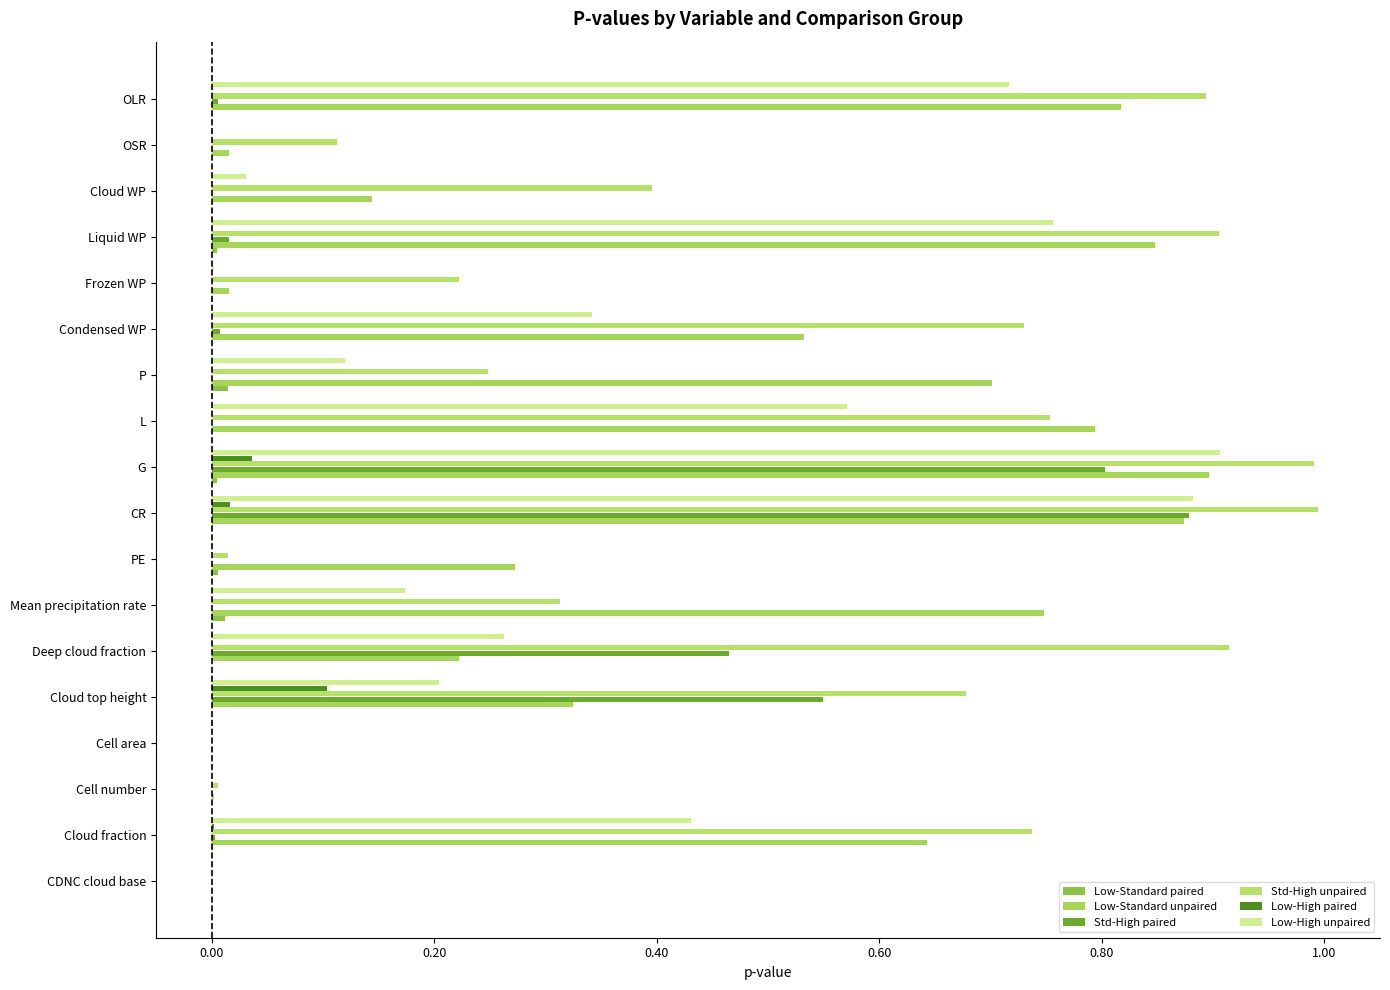

Count the number of data series in this chart.

6